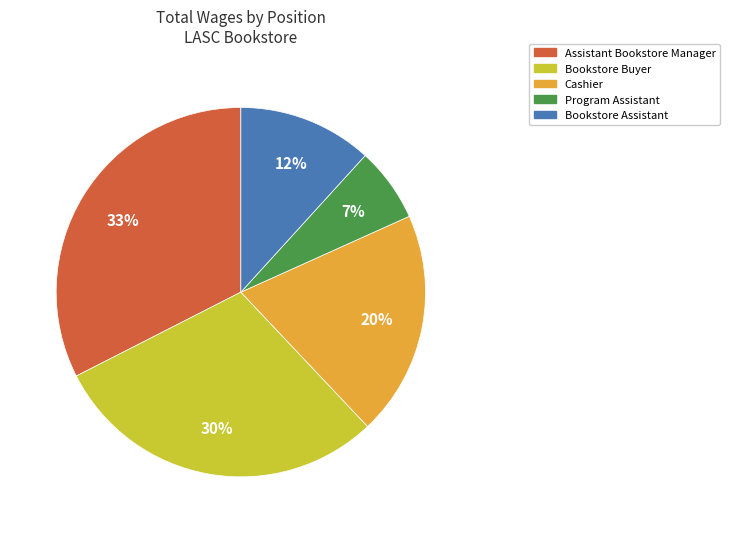

Is Cashier the majority of the pie?

No